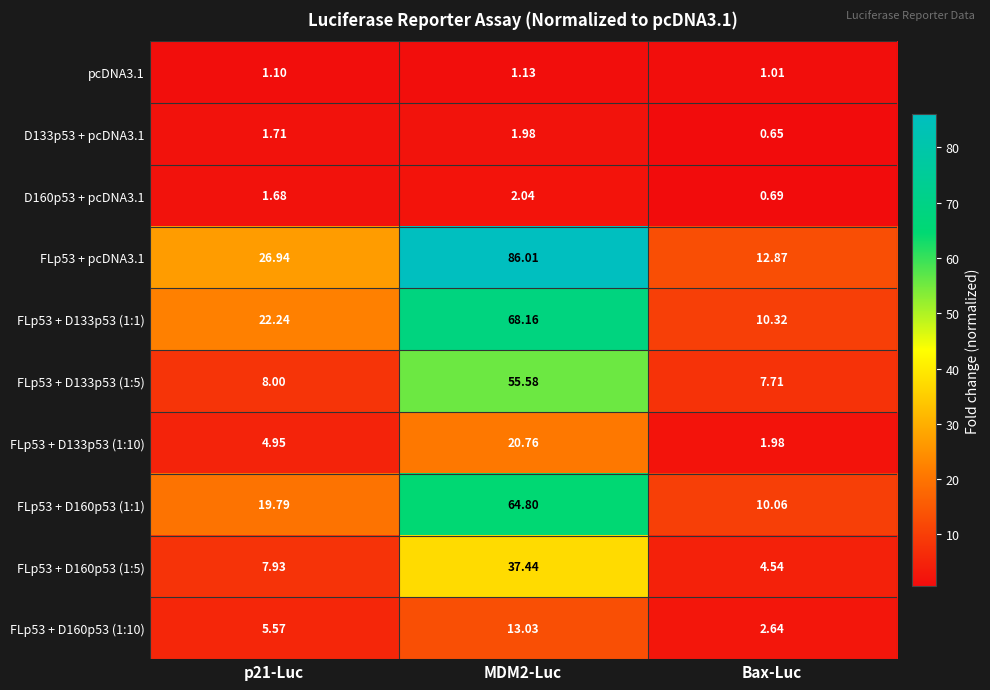

At which label does pcDNA3.1 reach its minimum?

Bax-Luc